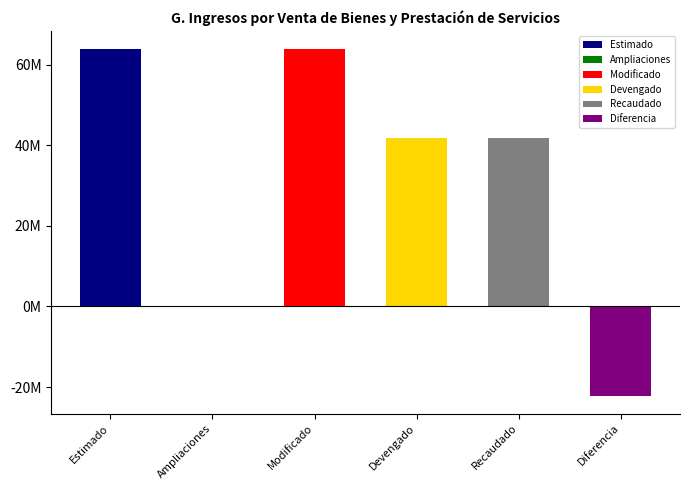

Are the bars horizontal?

No